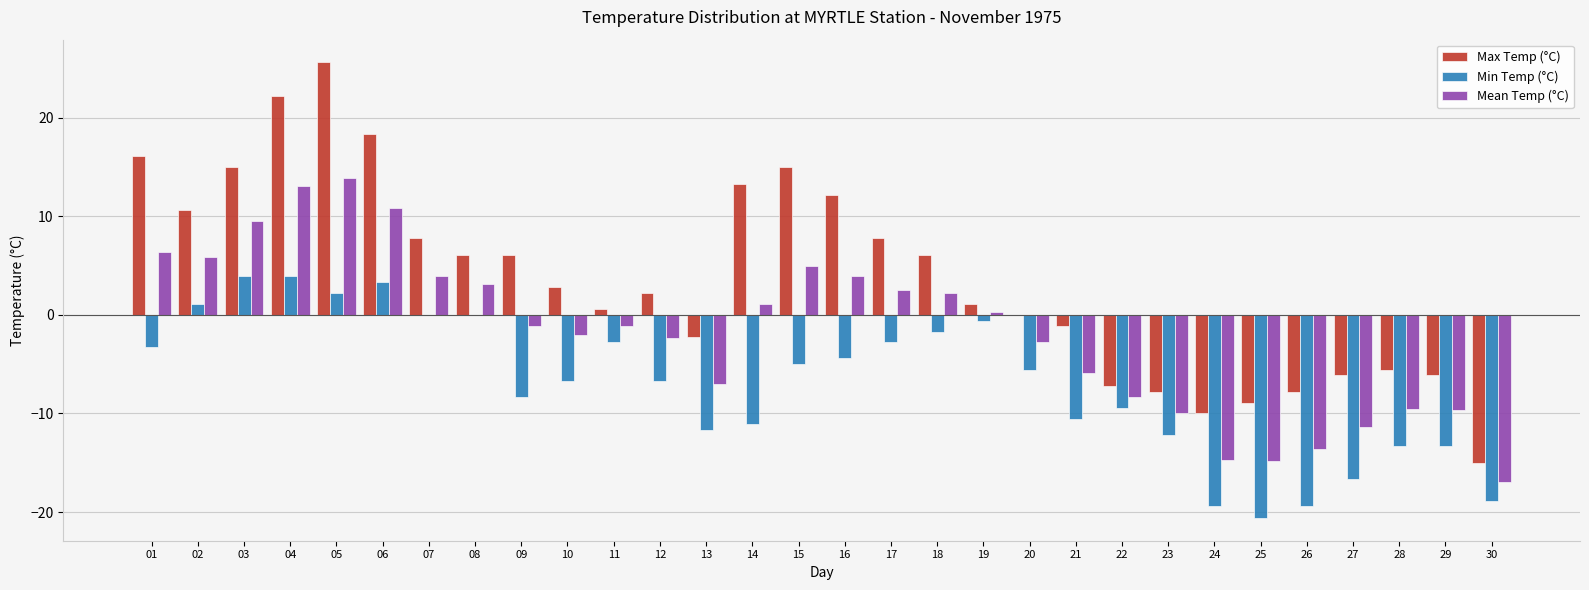

True or false: Max Temp (°C) has a value of 44.7 at 05.

False